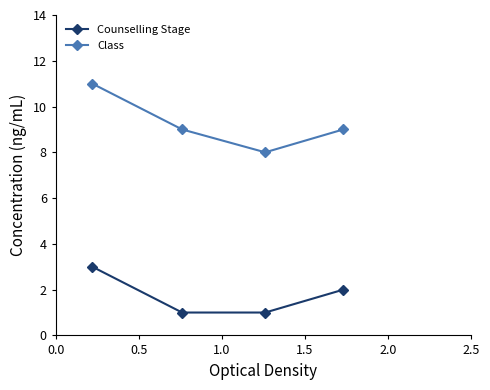

Which series has the largest total across all categories?

Class